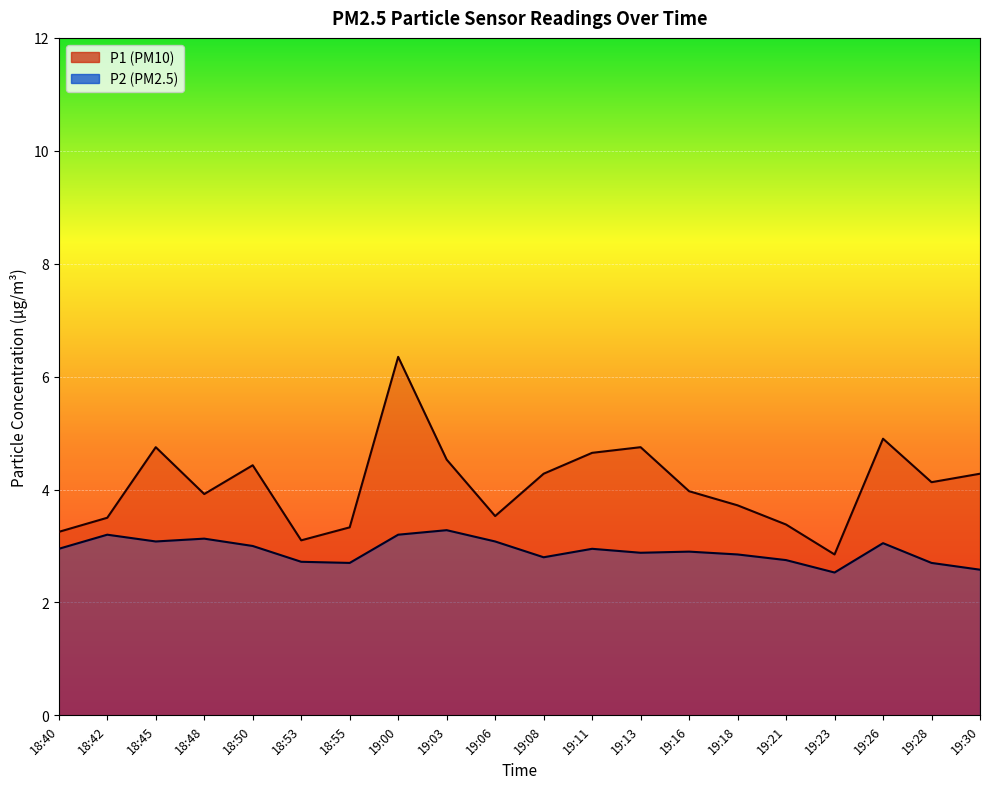

What is the difference between the maximum and minimum values in the P2 series?

0.8